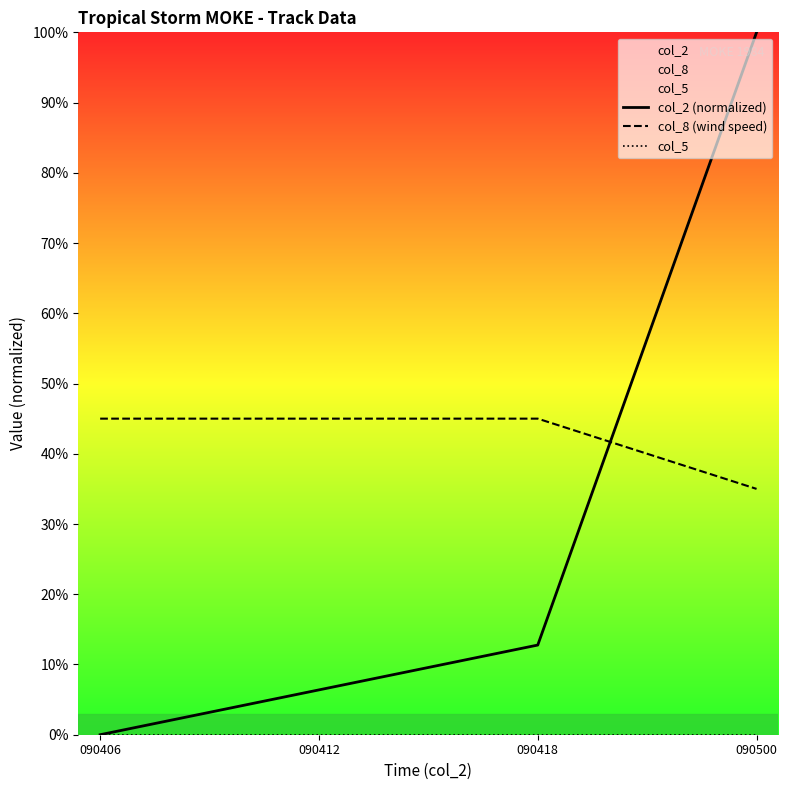

True or false: col_2 (normalized) has a value of 12.8 at 090418.

True